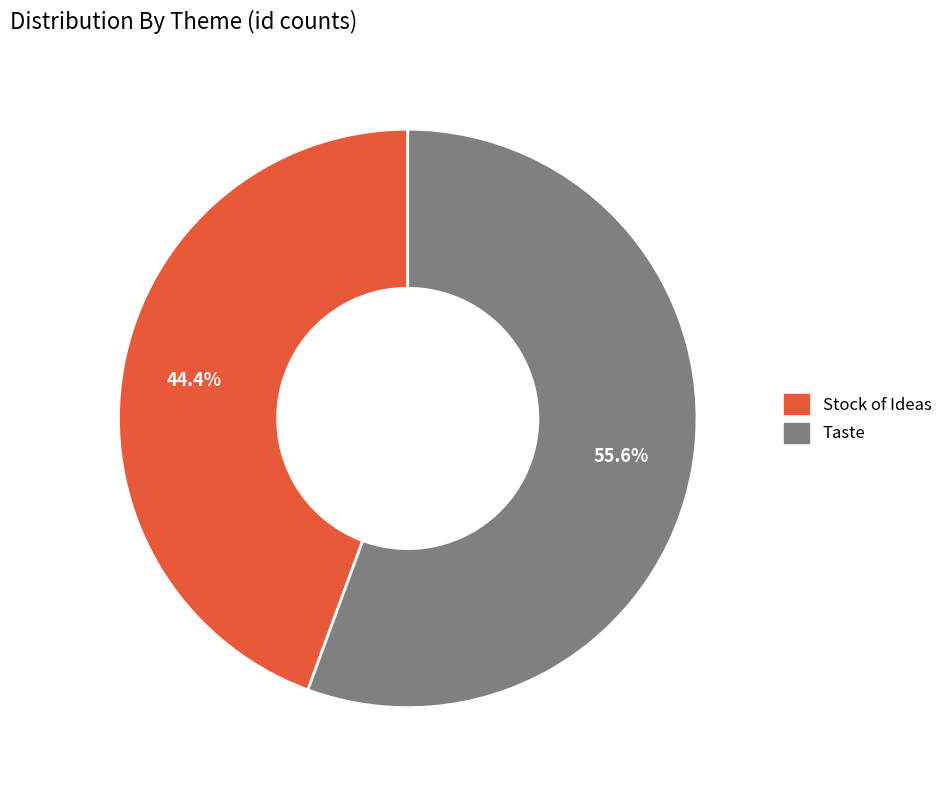

To the nearest percent, what is the difference between the largest and smallest slice percentages?

11%